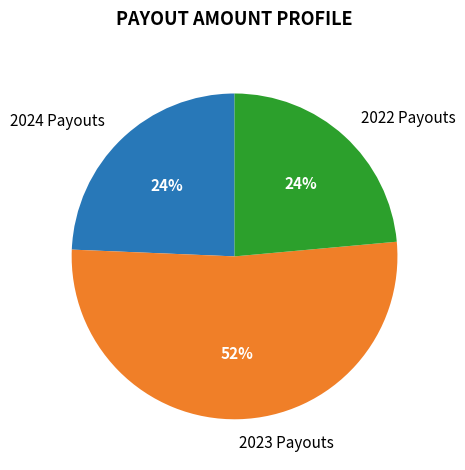

Does any single category account for the majority?

Yes